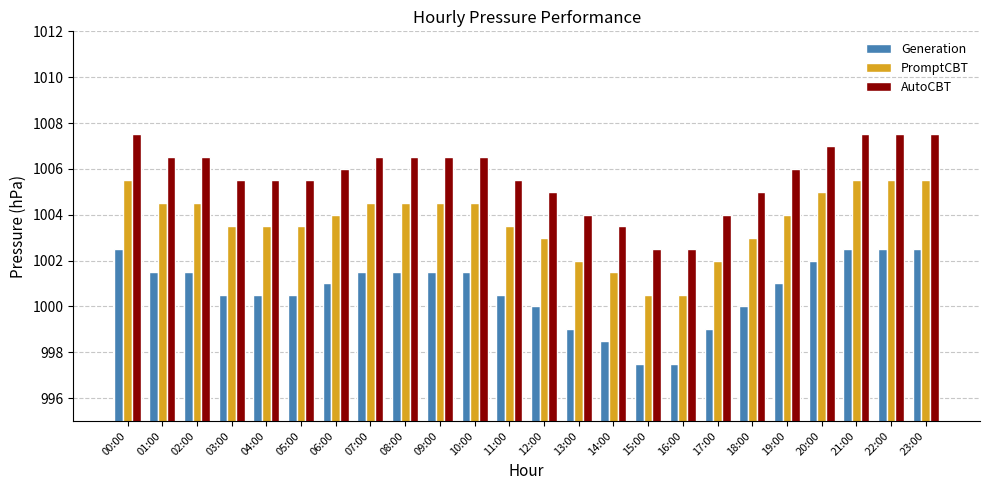

The AutoCBT series shows 1546.5 at 13:00. True or false?

False